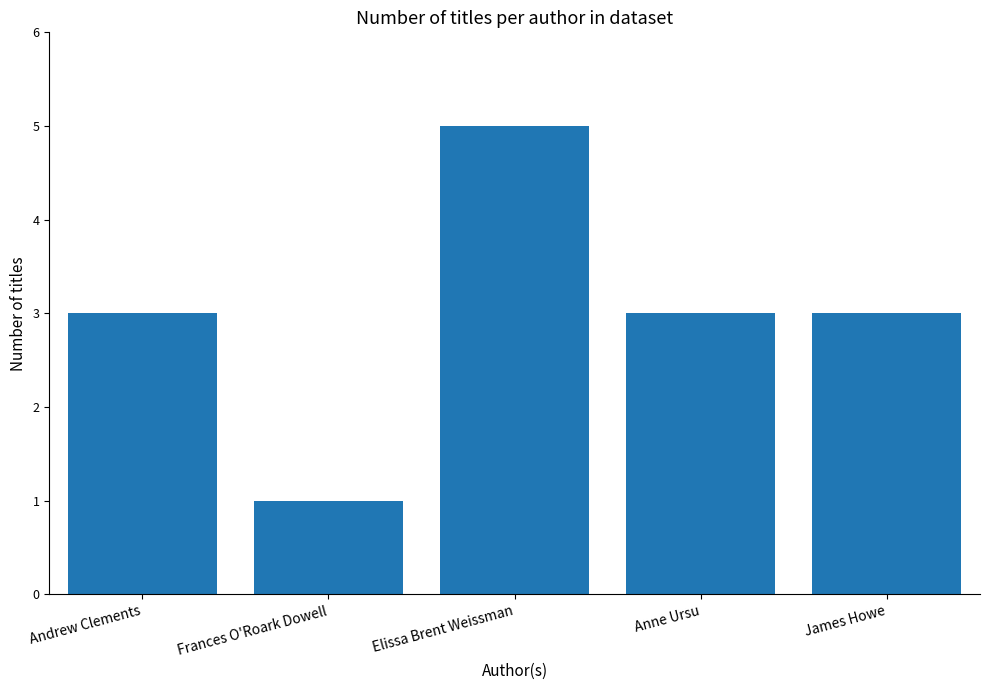

How many series are shown in this chart?

1